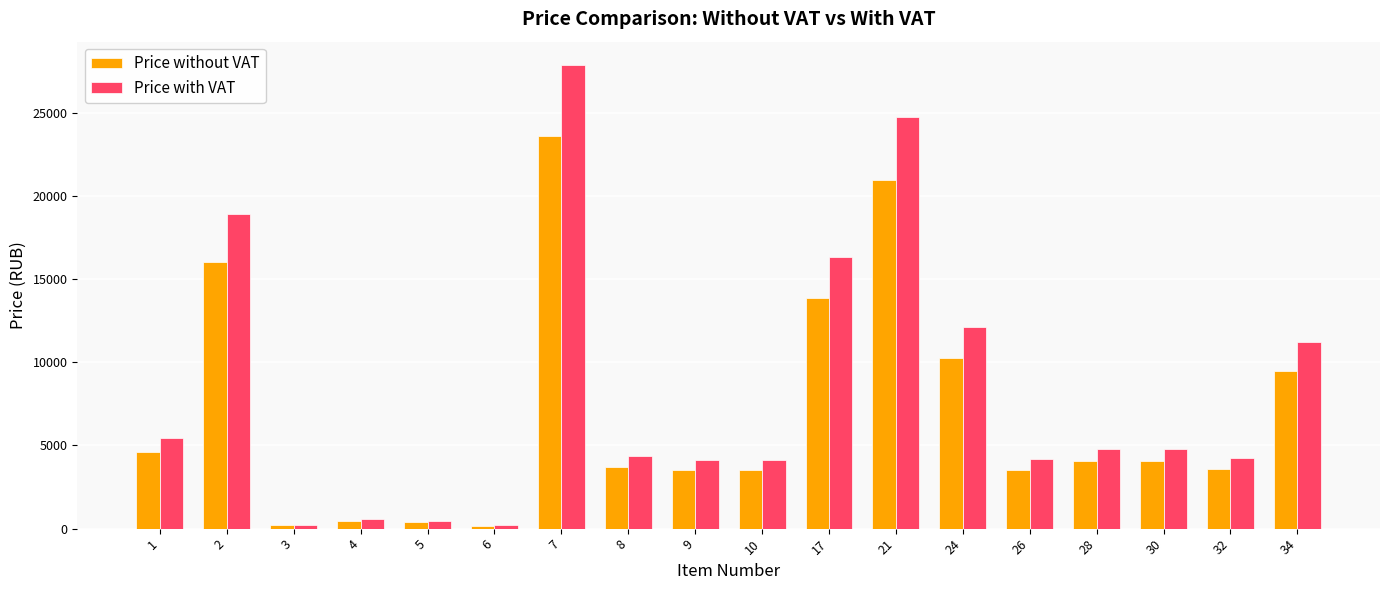

What is the difference between the Price without VAT values at 10 and 6?

3348.2